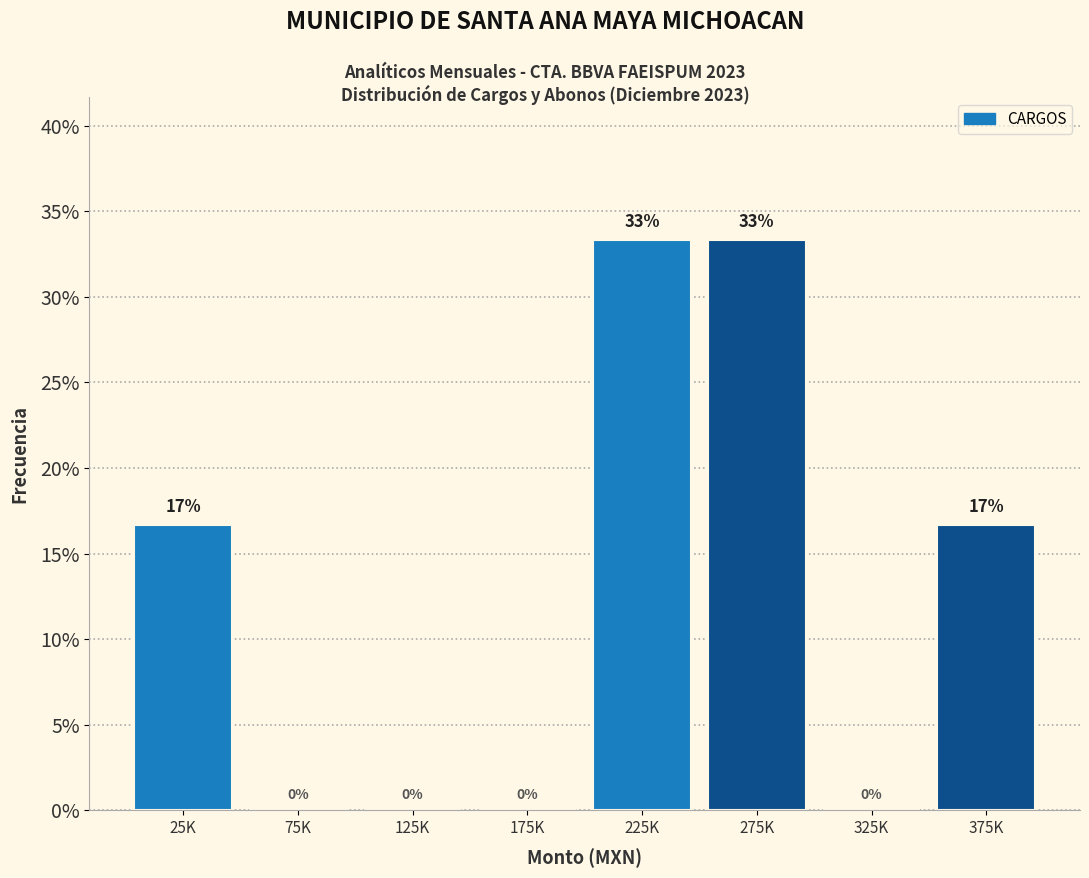

What is the sum of all values?

100.0